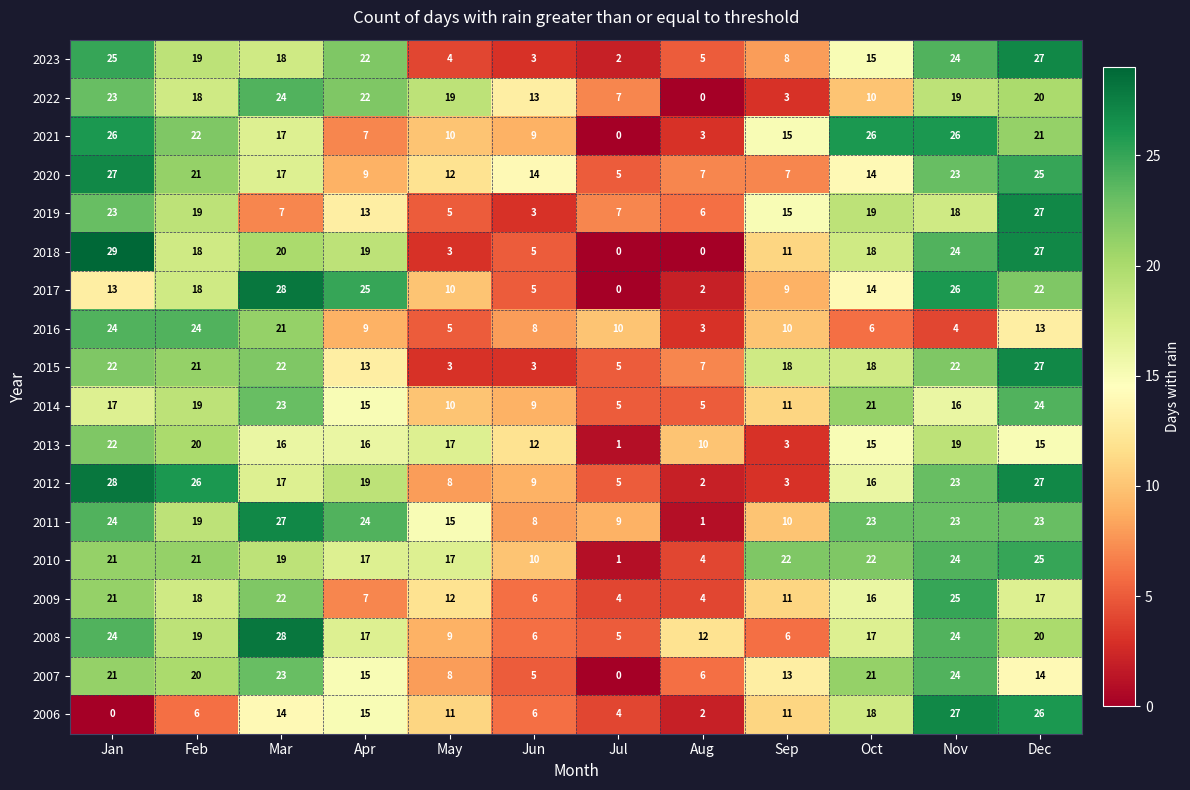

What is the difference between the maximum and minimum values in the 2010 series?

24